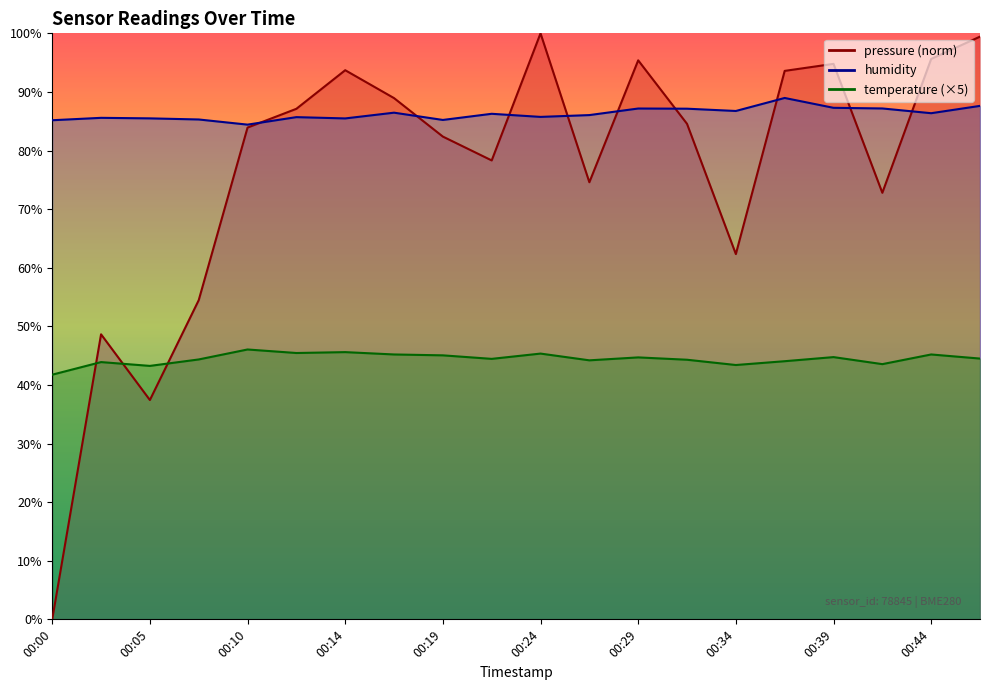

Where is the first local minimum for humidity?

00:10